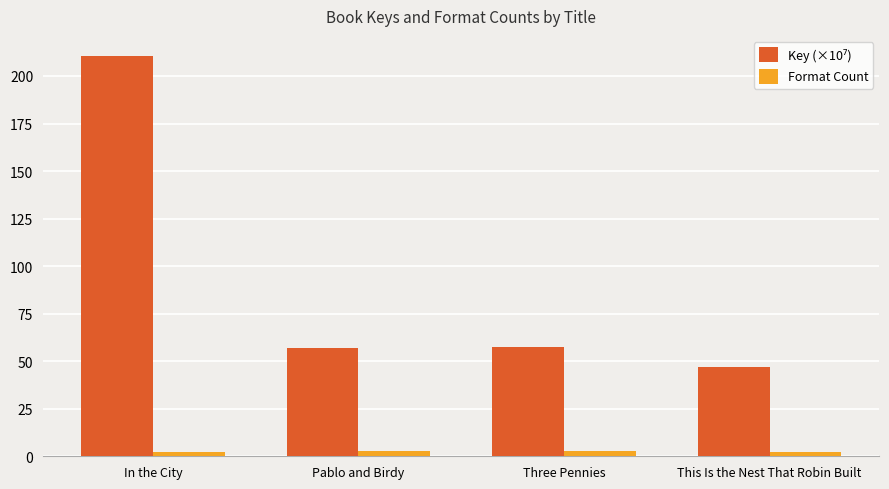

What is the average value of the Format Count series?

2.5